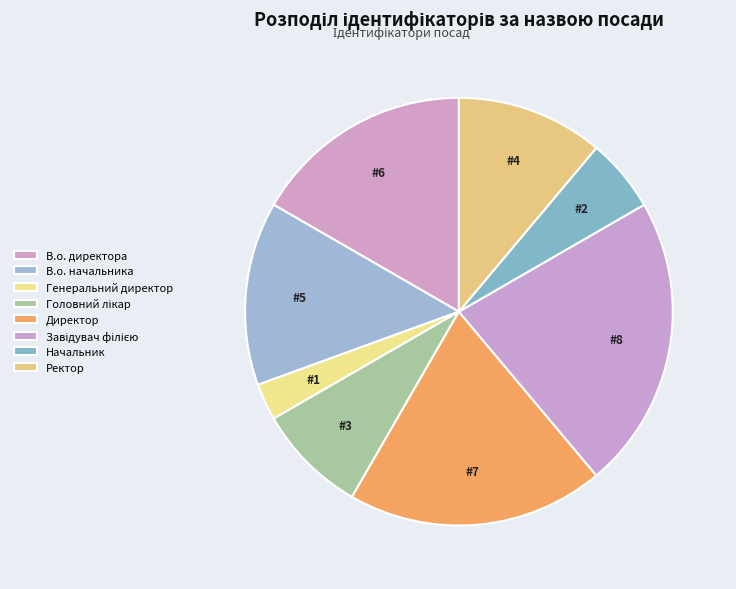

To the nearest percent, what is the average slice percentage?

12%